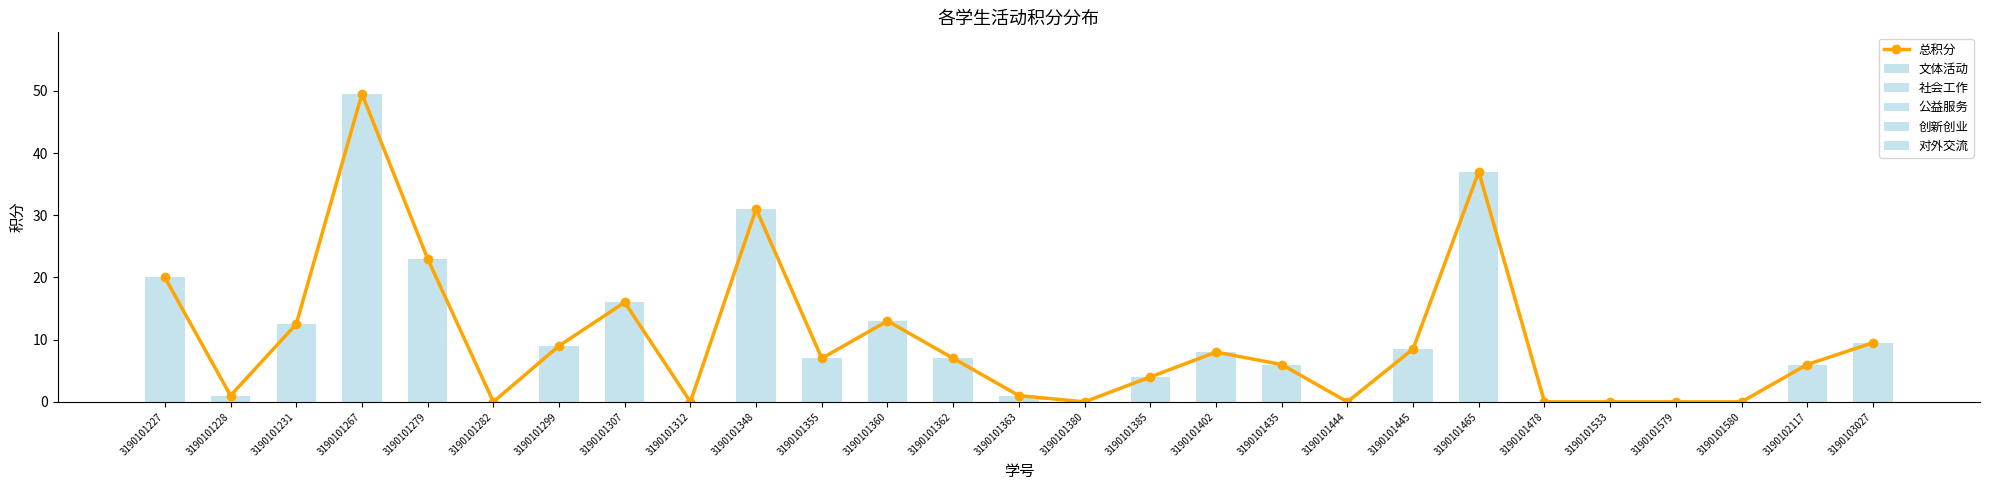

Reading left to right, what are all the values shown in this chart?

总积分: 20.0	1.0	12.5	49.5	23.0	0.0	9.0	16.0	0.0	31.0	7.0	13.0	7.0	1.0	0.0	4.0	8.0	6.0	0.0	8.5	37.0	0.0	0.0	0.0	0.0	6.0	9.5
文体活动: 7.0	0.0	4.5	22.5	10.0	0.0	8.0	3.0	0.0	24.0	0.0	3.0	0.0	0.0	0.0	0.0	0.0	6.0	0.0	5.5	6.0	0.0	0.0	0.0	0.0	0.0	1.5
社会工作: 10.0	0.0	5.0	14.0	10.0	0.0	0.0	13.0	0.0	0.0	3.0	3.0	3.0	0.0	0.0	3.0	0.0	0.0	0.0	3.0	8.0	0.0	0.0	0.0	0.0	6.0	8.0
公益服务: 3.0	1.0	3.0	13.0	3.0	0.0	1.0	0.0	0.0	7.0	4.0	7.0	4.0	1.0	0.0	1.0	8.0	0.0	0.0	0.0	3.0	0.0	0.0	0.0	0.0	0.0	0.0
创新创业: 0.0	0.0	0.0	0.0	0.0	0.0	0.0	0.0	0.0	0.0	0.0	0.0	0.0	0.0	0.0	0.0	0.0	0.0	0.0	0.0	20.0	0.0	0.0	0.0	0.0	0.0	0.0
对外交流: 0.0	0.0	0.0	0.0	0.0	0.0	0.0	0.0	0.0	0.0	0.0	0.0	0.0	0.0	0.0	0.0	0.0	0.0	0.0	0.0	0.0	0.0	0.0	0.0	0.0	0.0	0.0